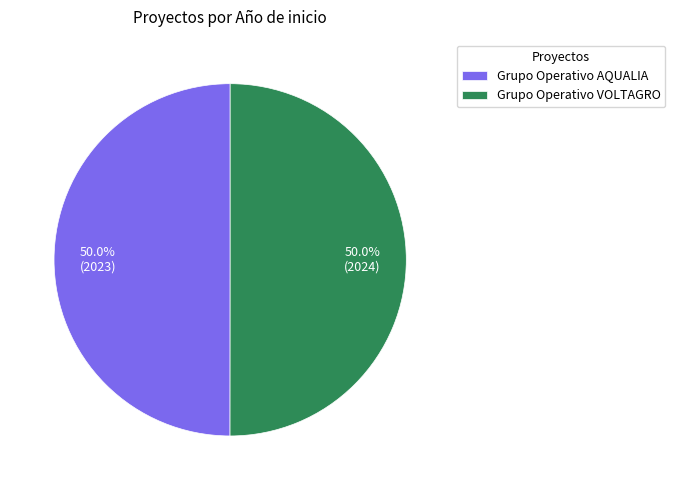

Approximately how many times larger is the value at Grupo Operativo AQUALIA compared to Grupo Operativo VOLTAGRO?

1.0